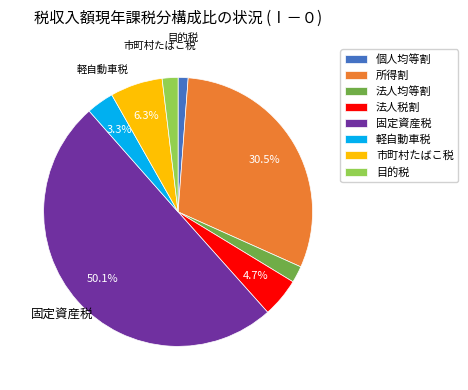

Which category accounts for the majority?

固定資産税